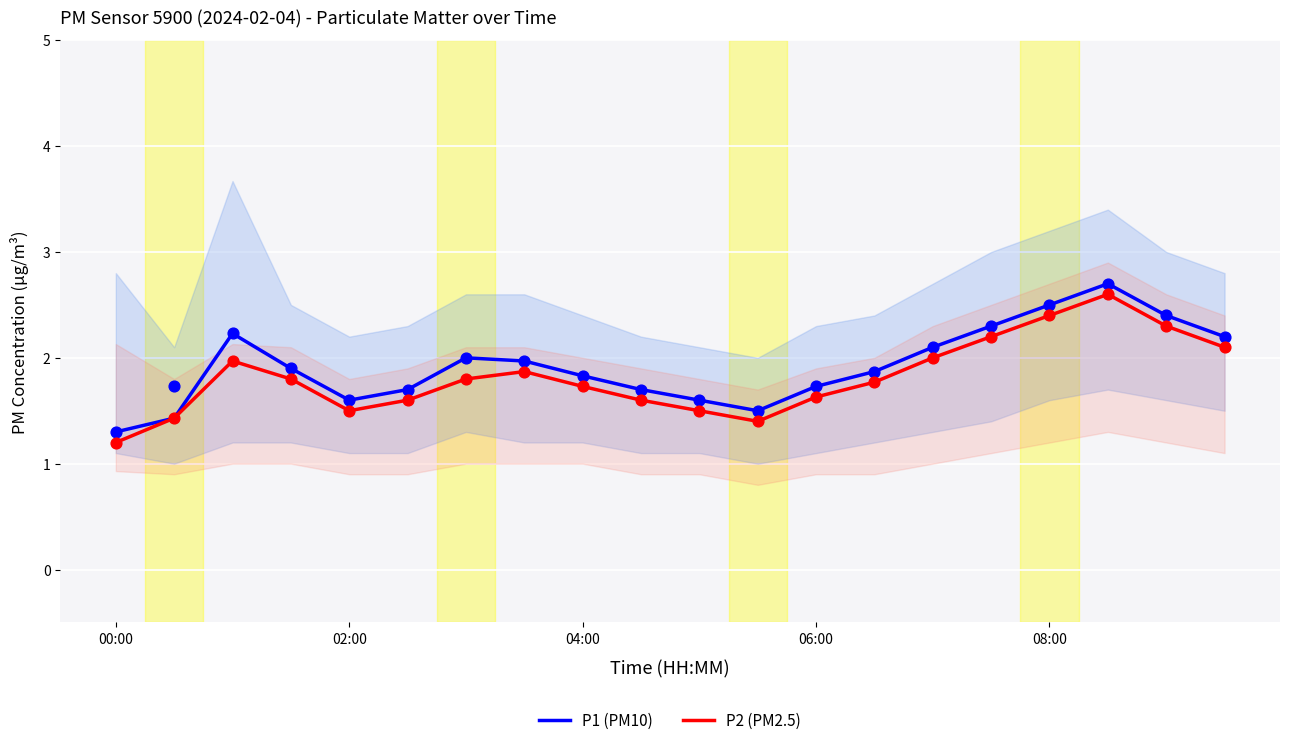

Which series contains the lowest Y value?

P2 (PM2.5)